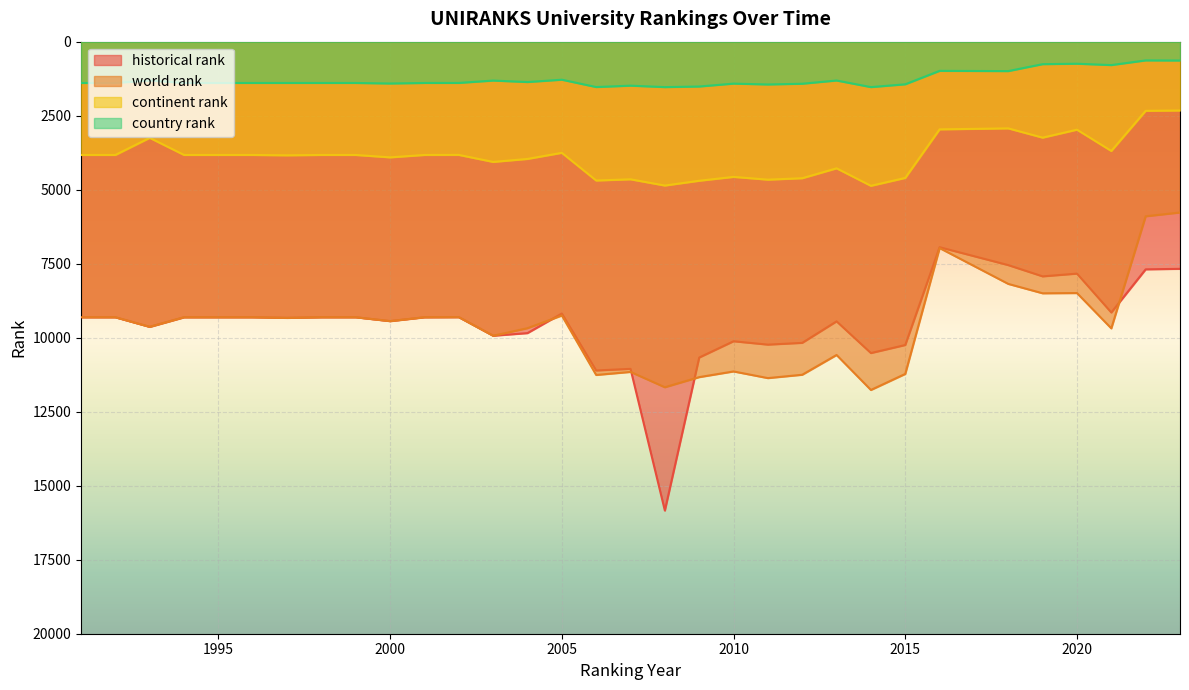

Which has a higher value, 2000 or 2004?

2004